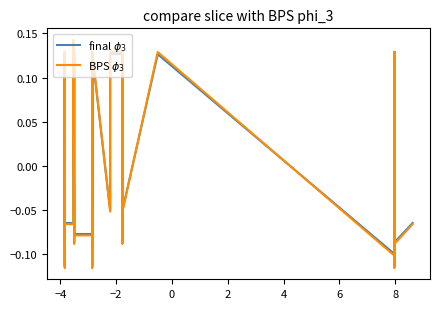

True or false: BPS $\phi_3$ has a value of -0.0 at 10.

False